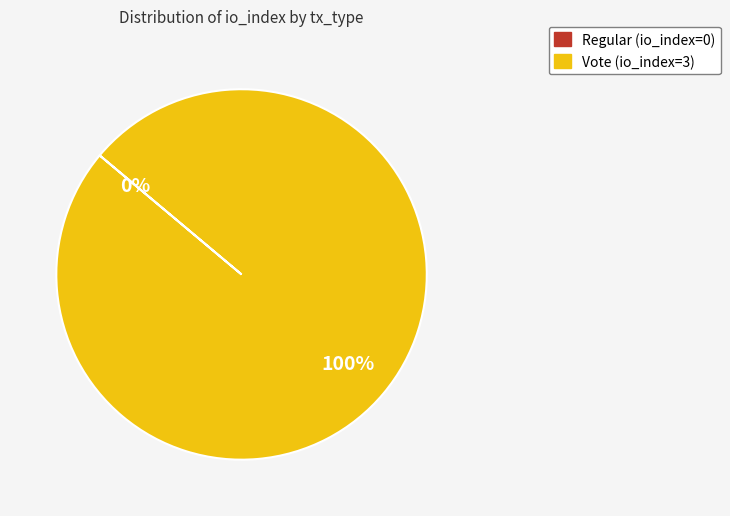

Which has a higher value, Regular (io_index=0) or Vote (io_index=3)?

Vote (io_index=3)